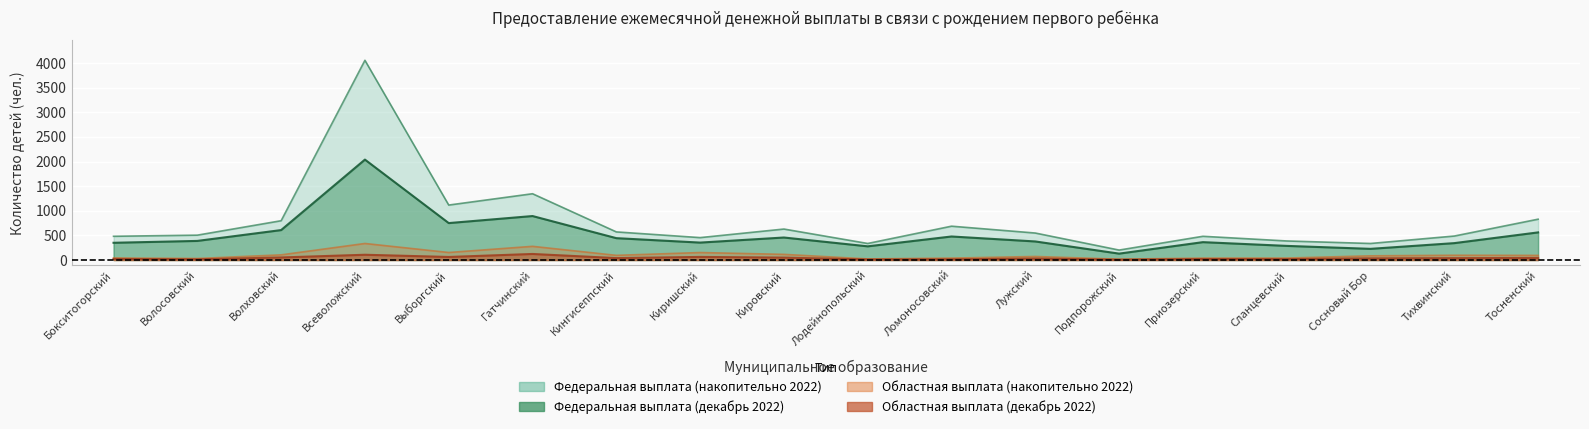

What is the value of the Федеральная выплата (декабрь 2022) point at the 2nd from the left?

388